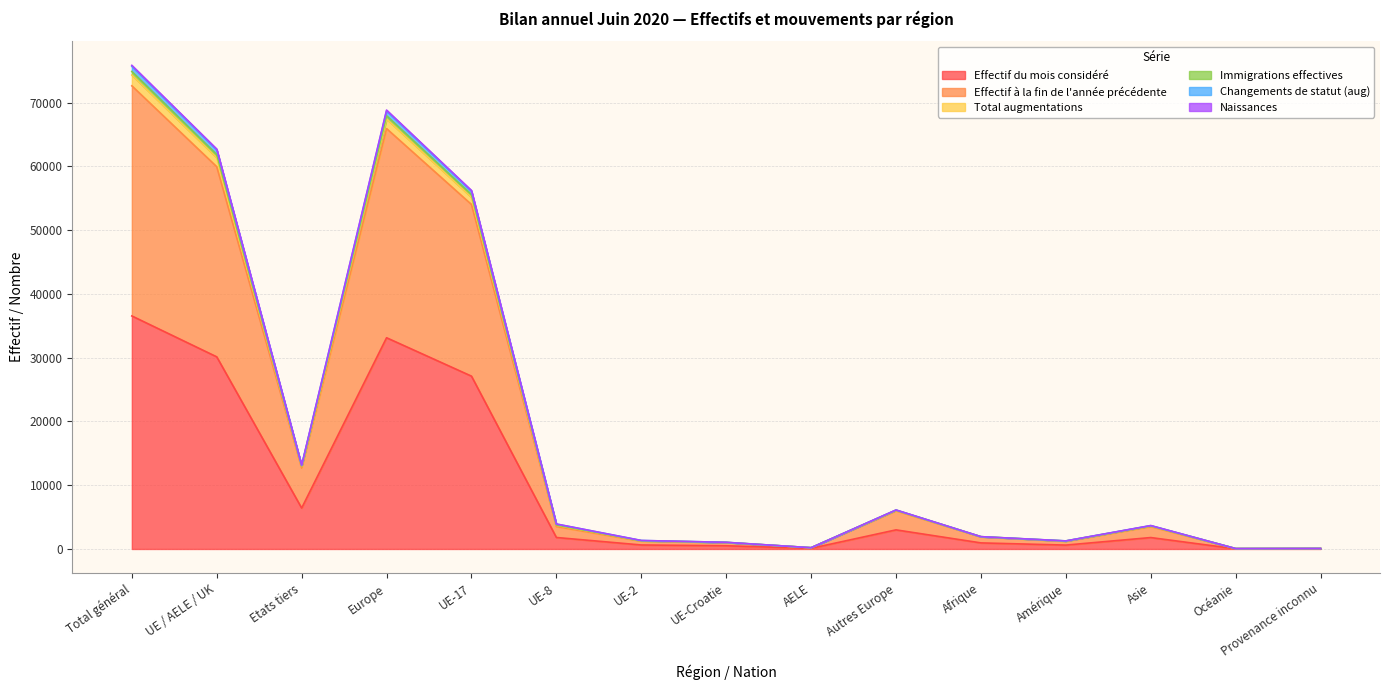

What is the maximum value for Effectif du mois considéré?

36541